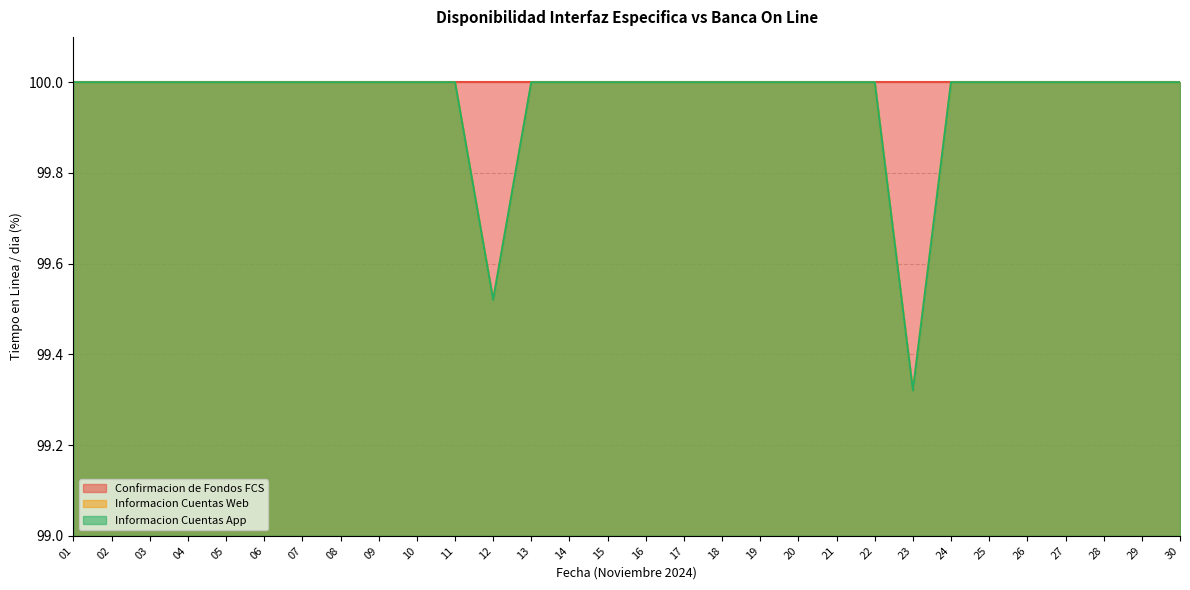

Does the chart have visible grid lines?

Yes